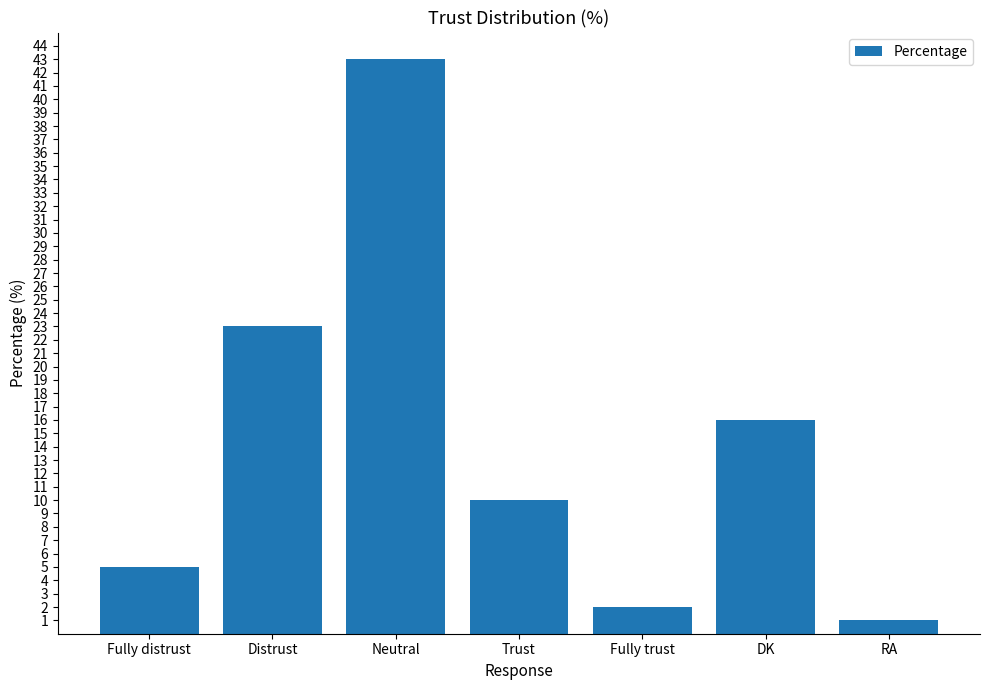

What is the maximum value shown in the chart?

43